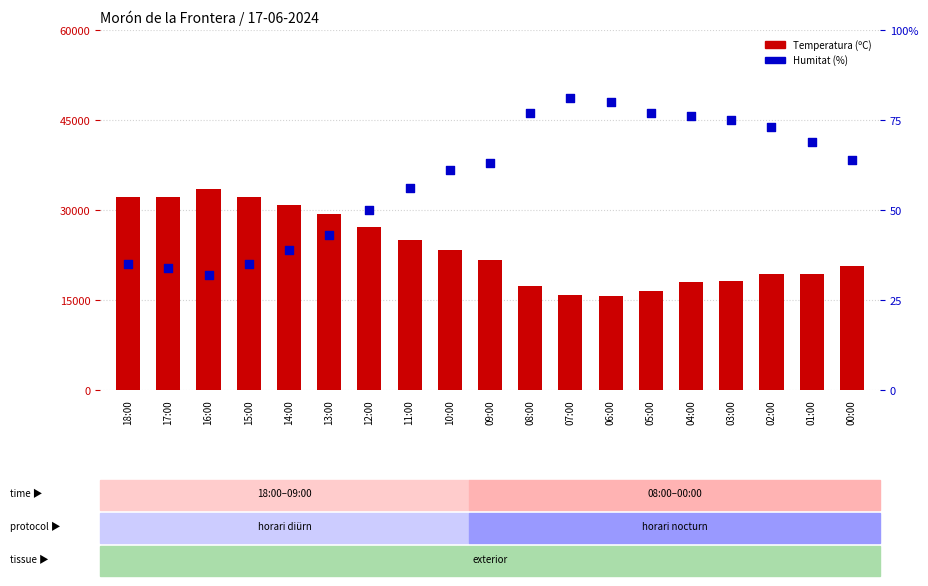

Which series has the largest total across all categories?

Humitat (%)